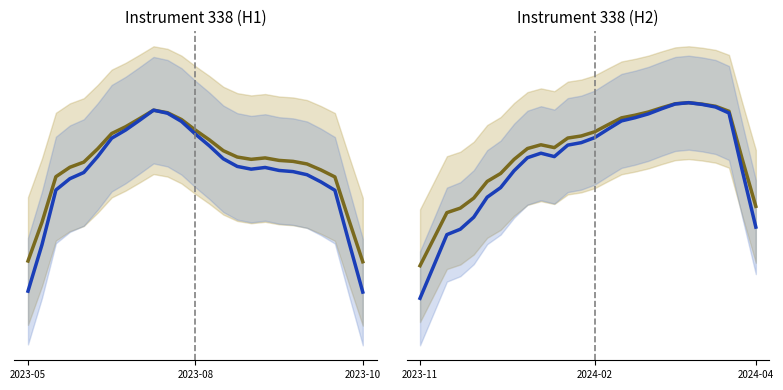

What is the label of the 9th point from the left?

8